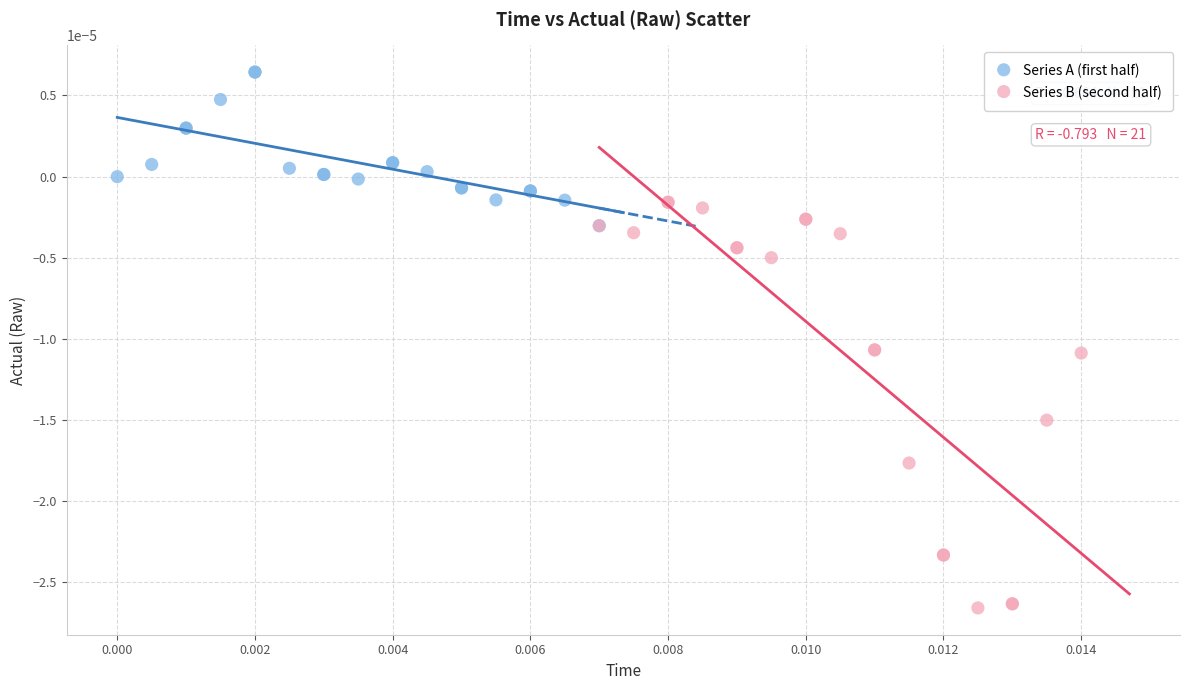

Which series reaches the minimum Y coordinate?

Series B (second half)